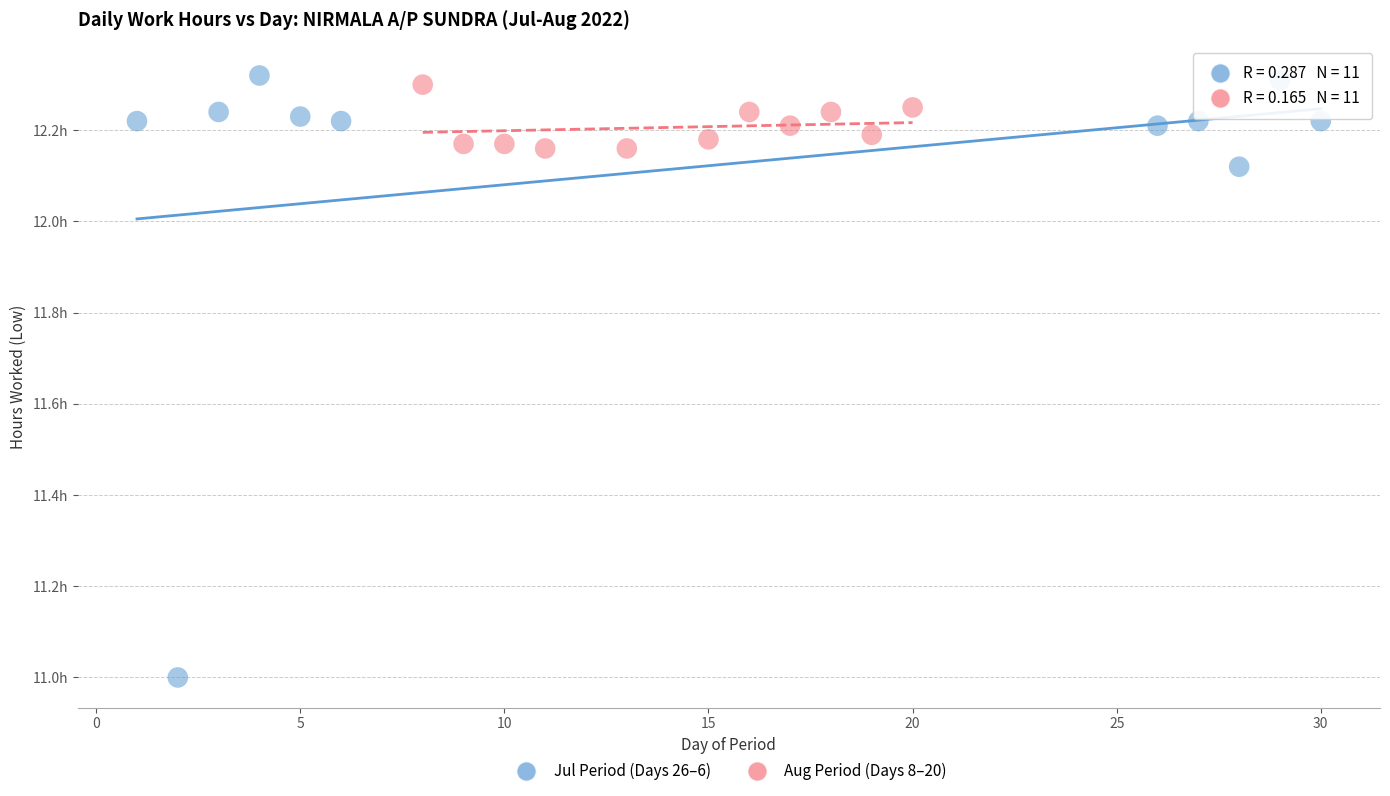

What are all the series names shown in the legend?

Jul Period (Days 26–6), Aug Period (Days 8–20)